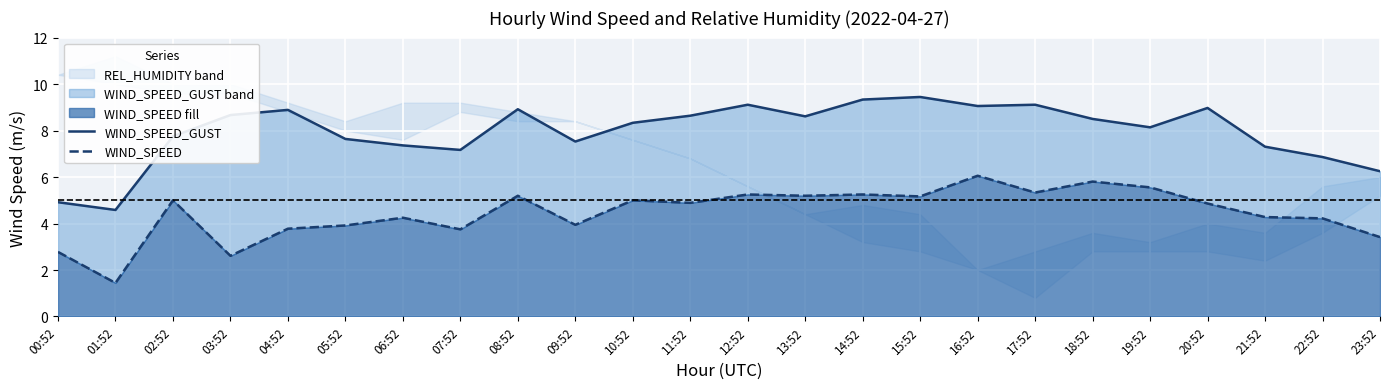

Between 17:52 and 11:52, which is larger?

17:52